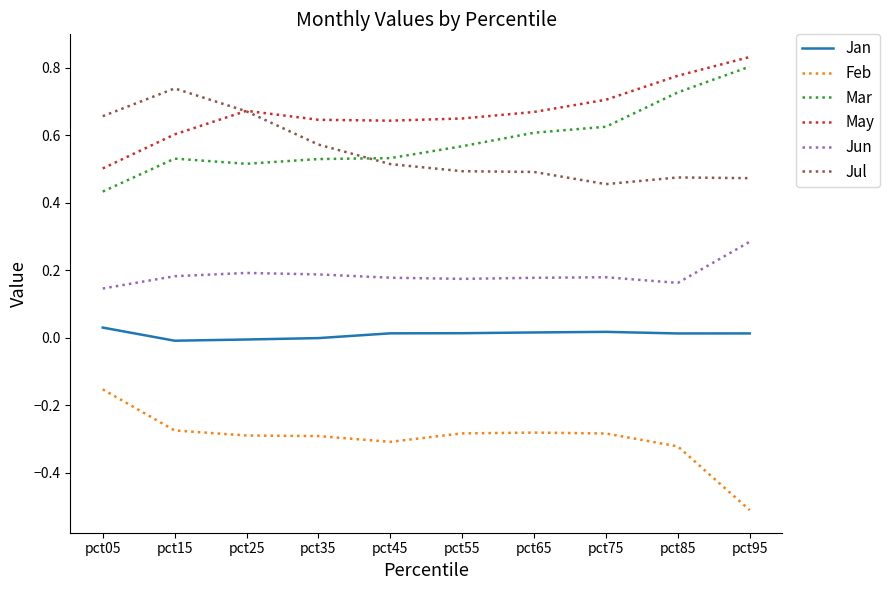

True or false: Jun and Jan cross at least once.

False